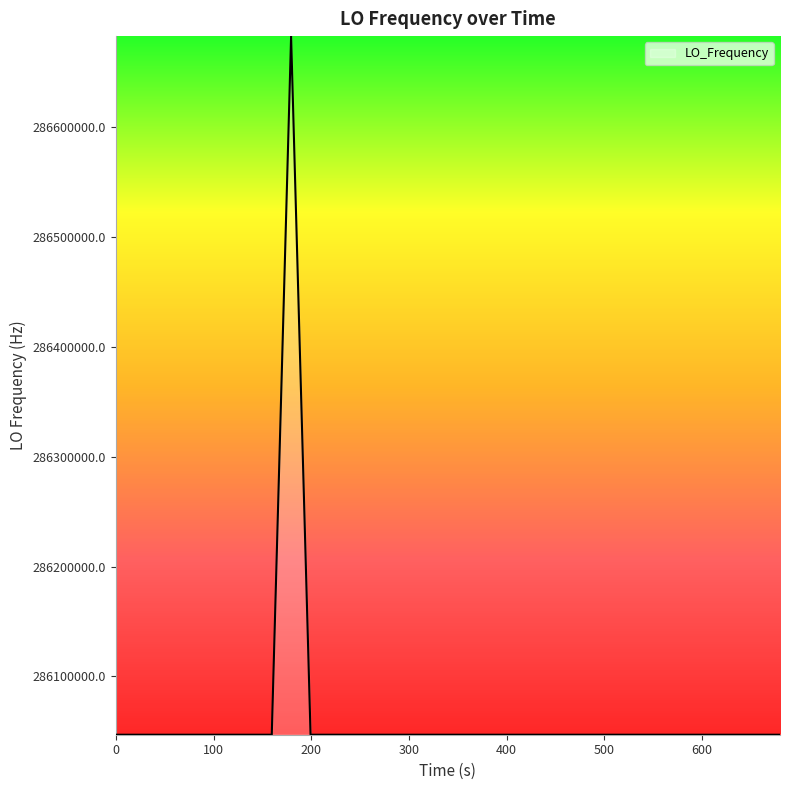

What is the minimum value shown in the chart?

286046998.2